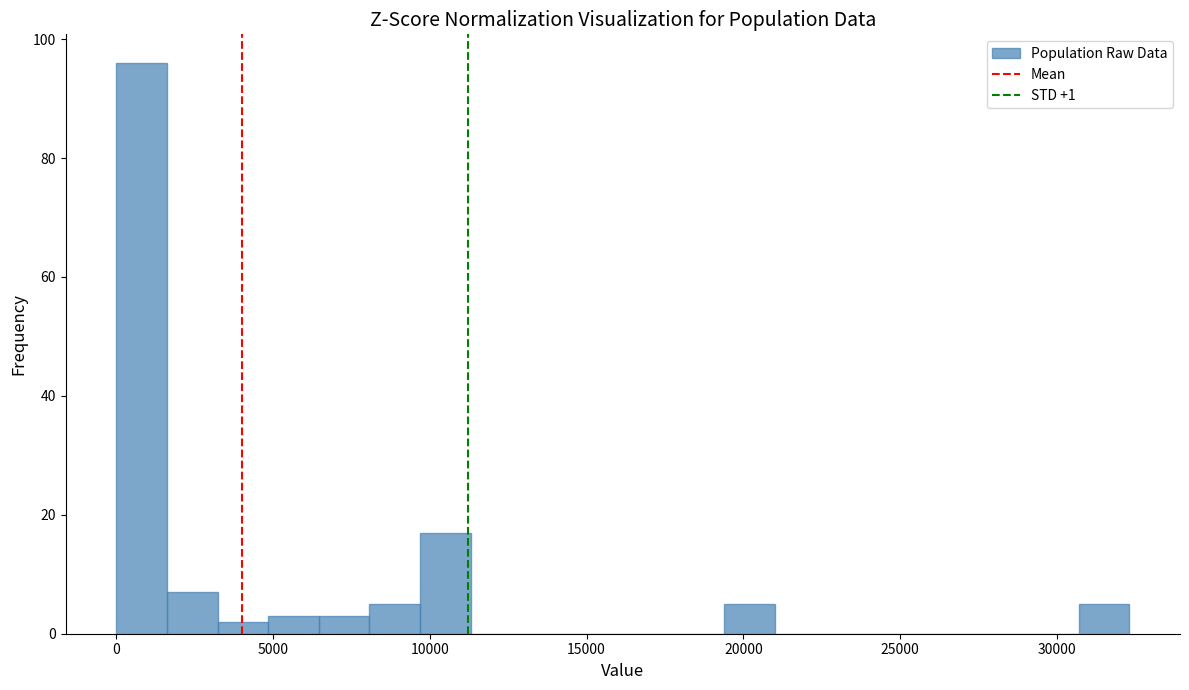

Read against the x-axis, roughly where is the centre of the tallest bar?

1000